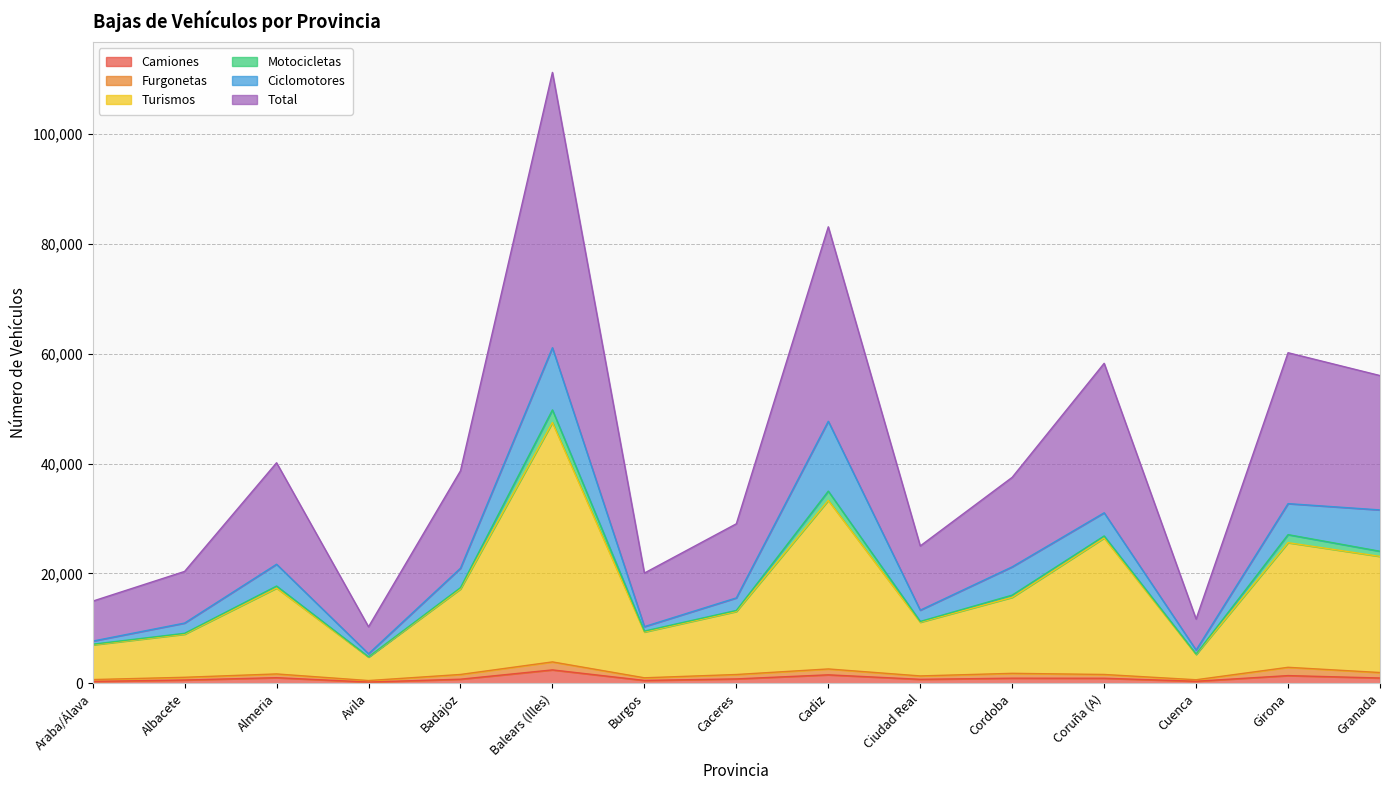

How many data points in Camiones are above 815?

7